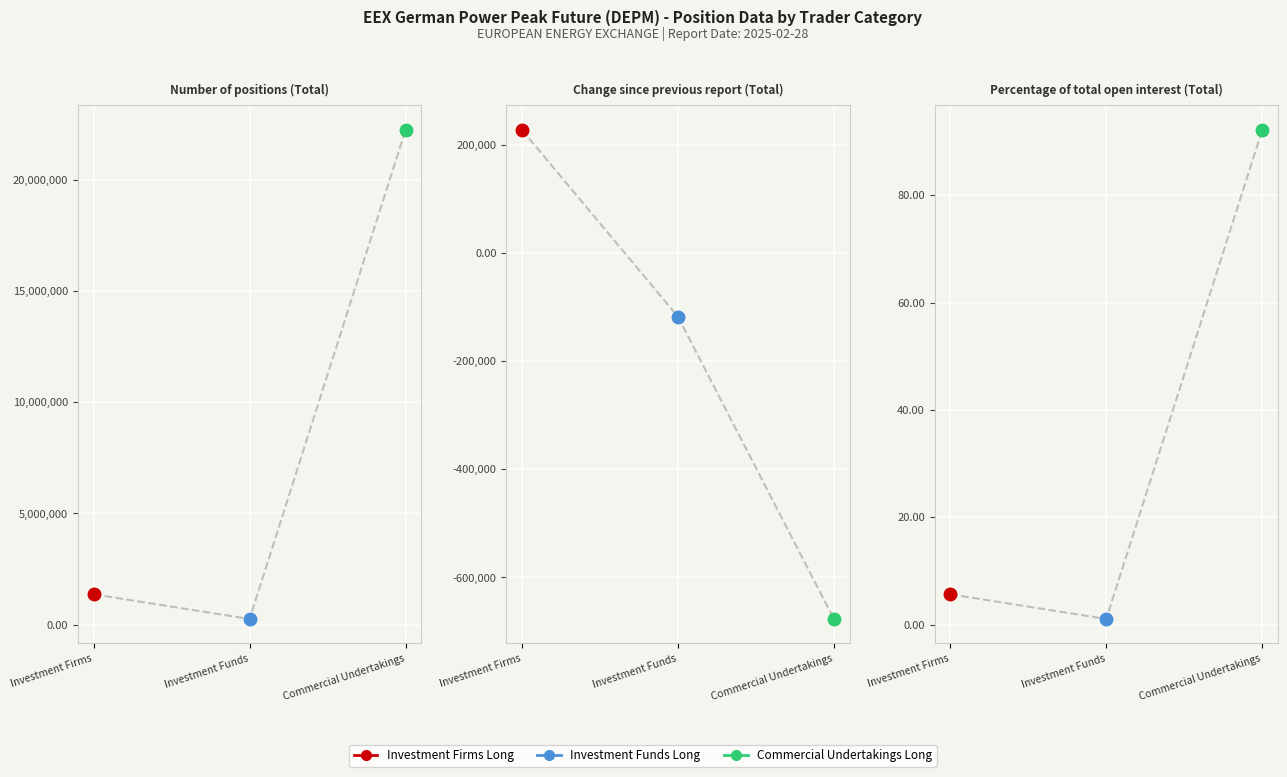

Where does the Commercial Undertakings Long series first go above 92?

Number of positions (Total)